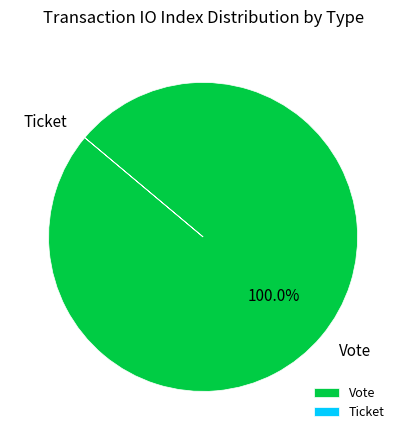

To the nearest percent, what is the difference between the largest and smallest slice percentages?

100%